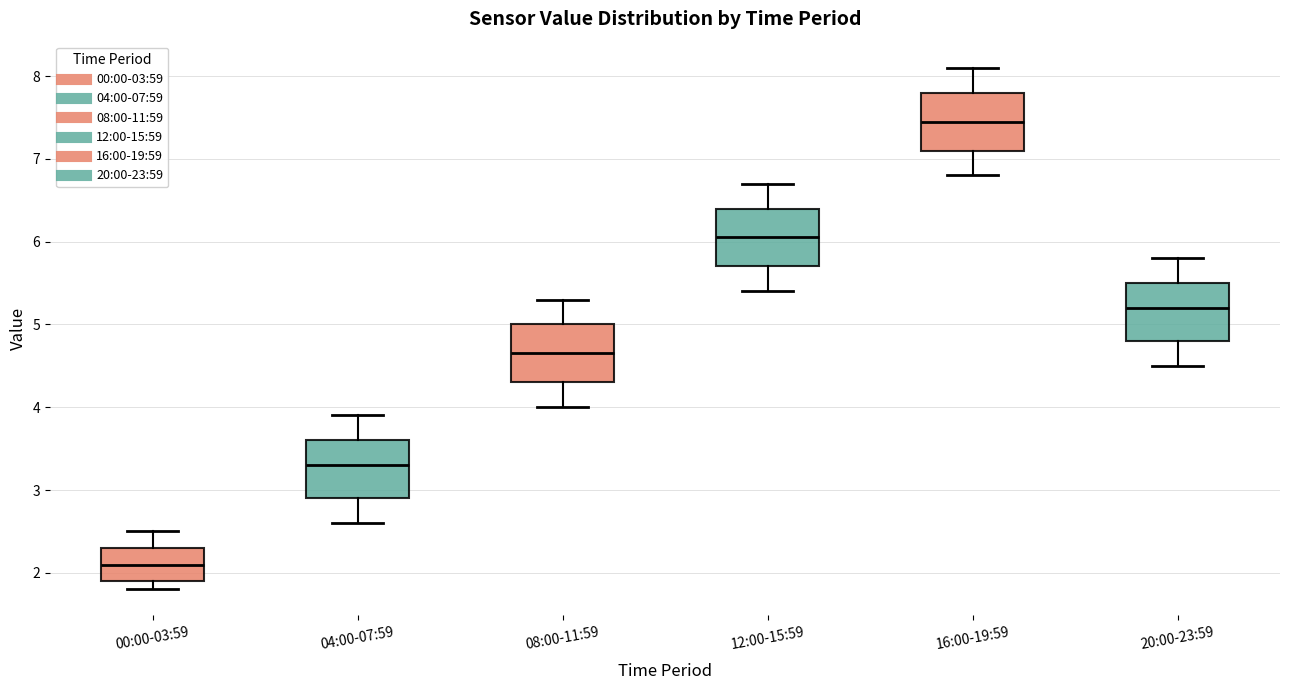

Where is the upper edge of the box for 20:00-23:59 on the y-axis? The values are not printed on the chart, so give them approximately, as read against the axis.

5.5